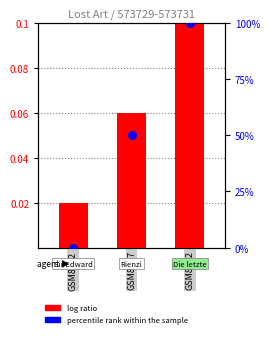

Is the value of log ratio at 2 greater than the value of percentile rank within the sample at 2?

No